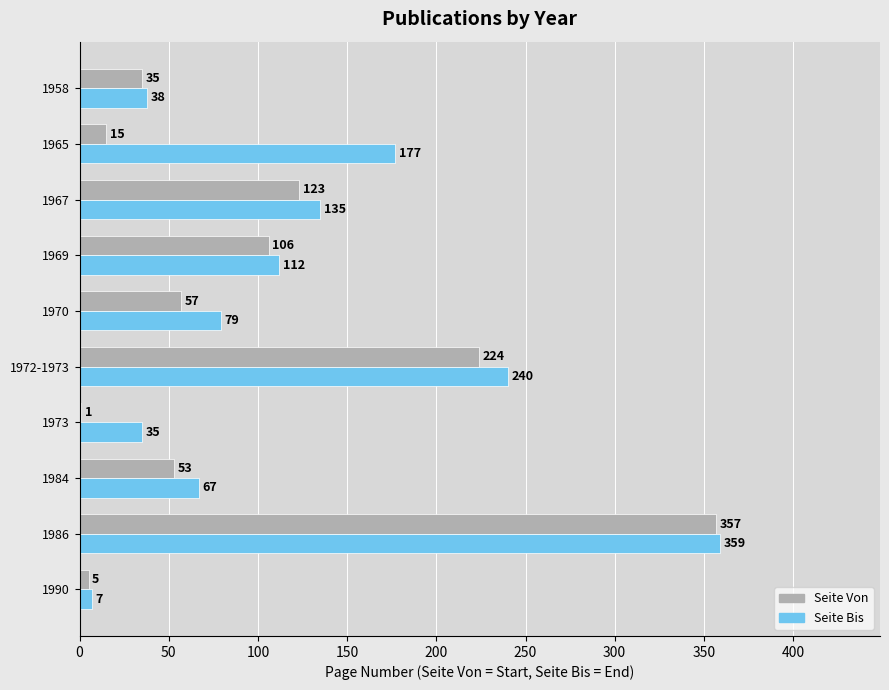

What is the total value across all series at 1958?

73